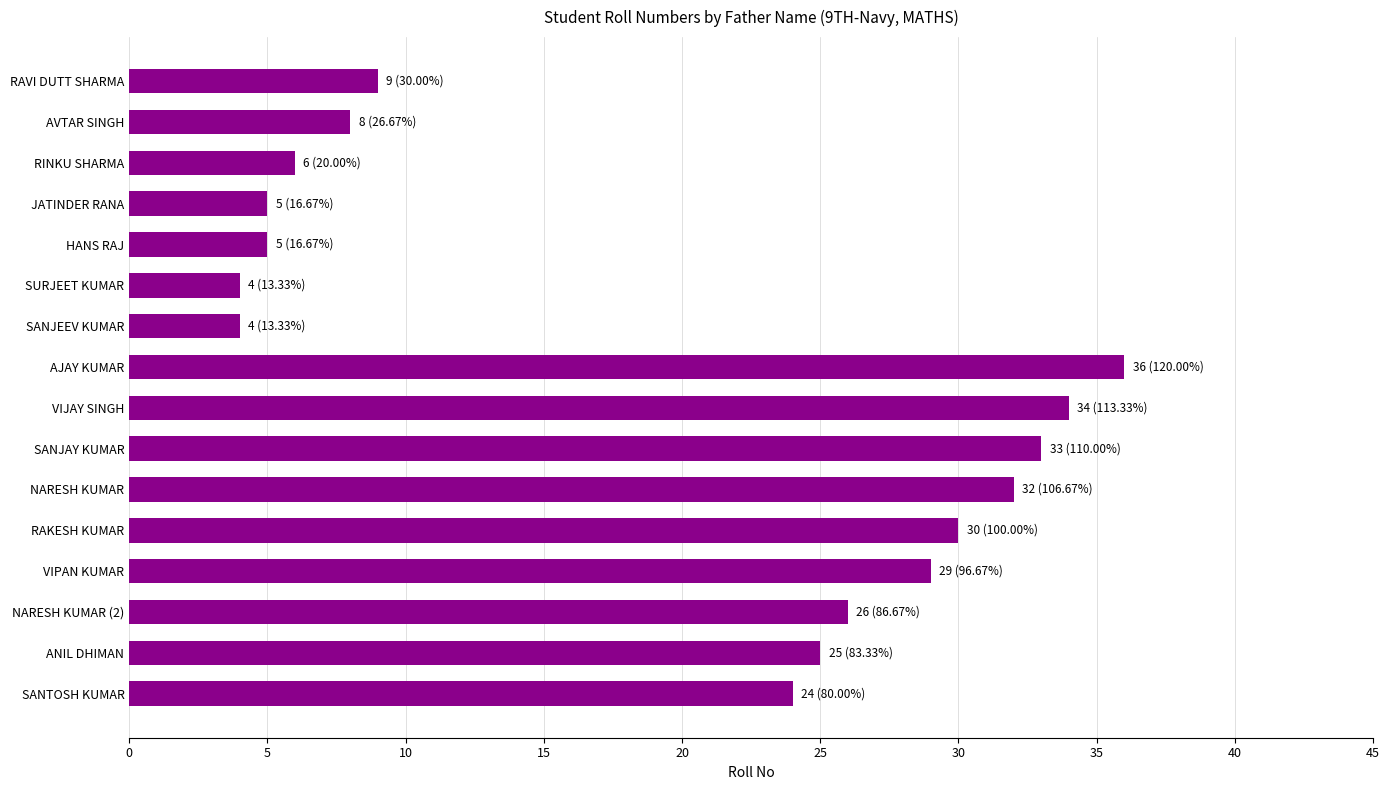

Where is the data nearest to the value 20?

SANTOSH KUMAR